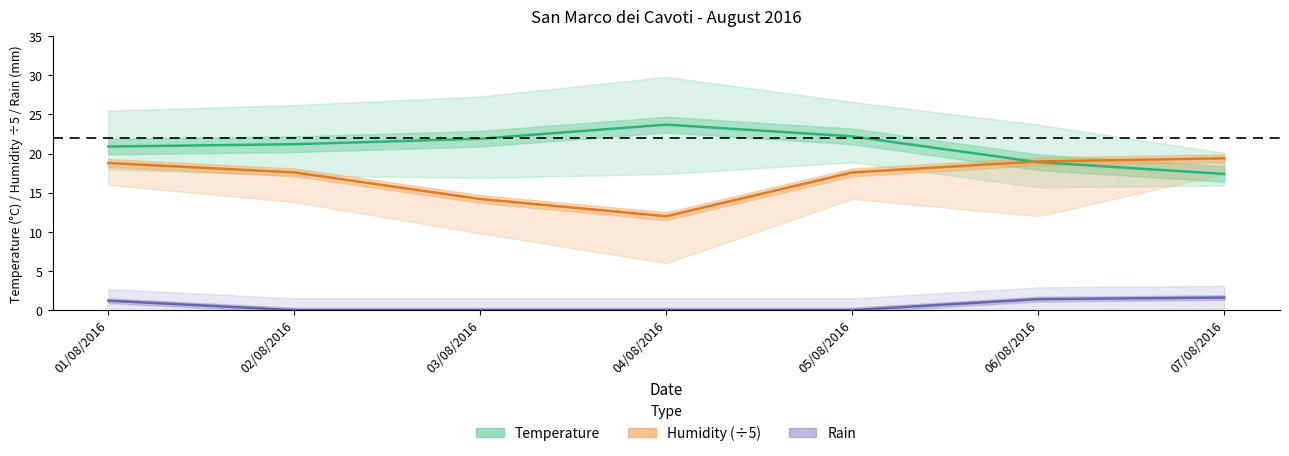

List the series in order of their peak value, lowest first.

Rain Max, Humidity Med /5, Temp Med